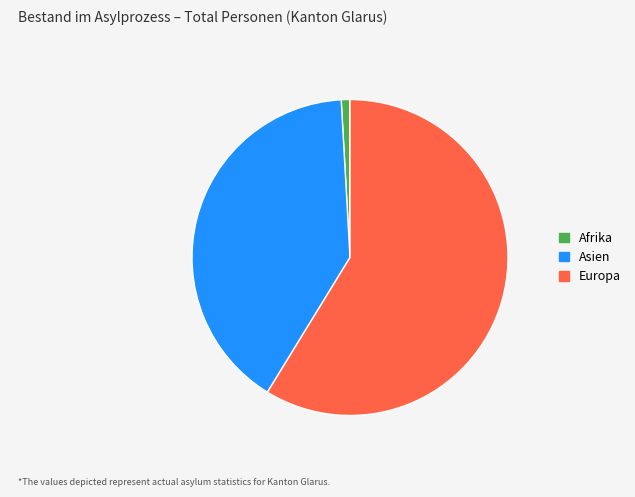

Is it true that Europa is 47% of the pie?

False